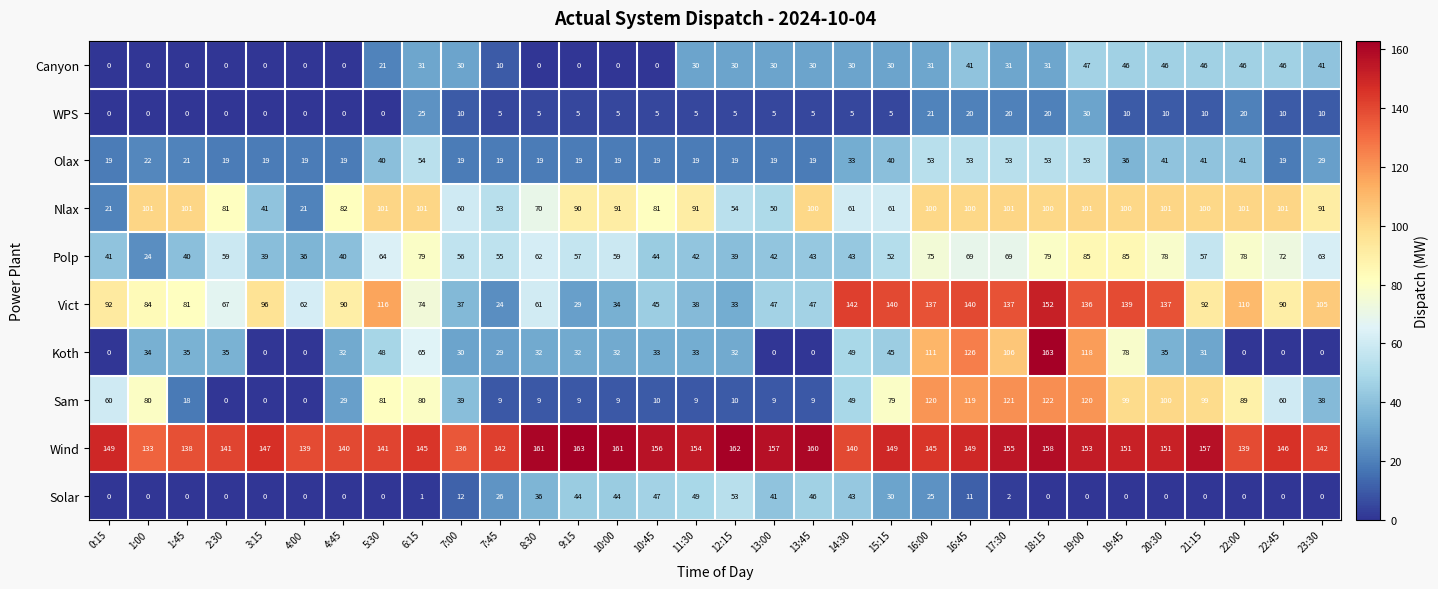

Count the number of categories in the chart.

32